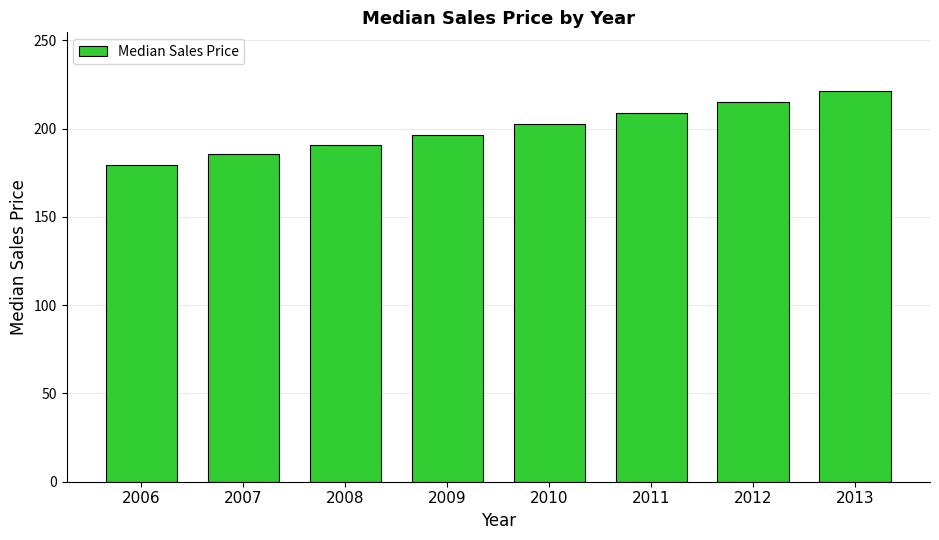

How many bars are there in total?

8